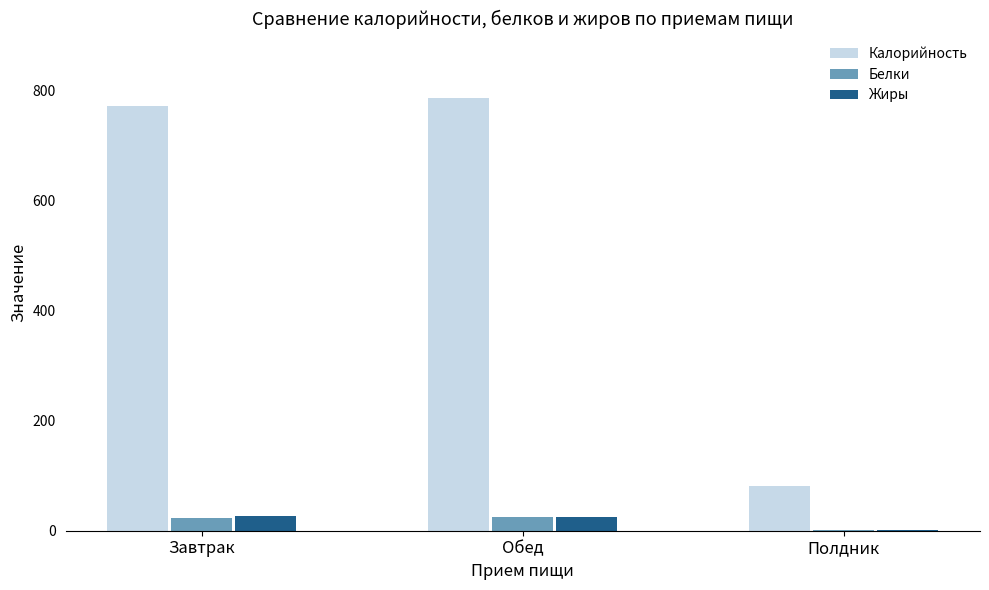

What is the sum of all Жиры values?

52.0